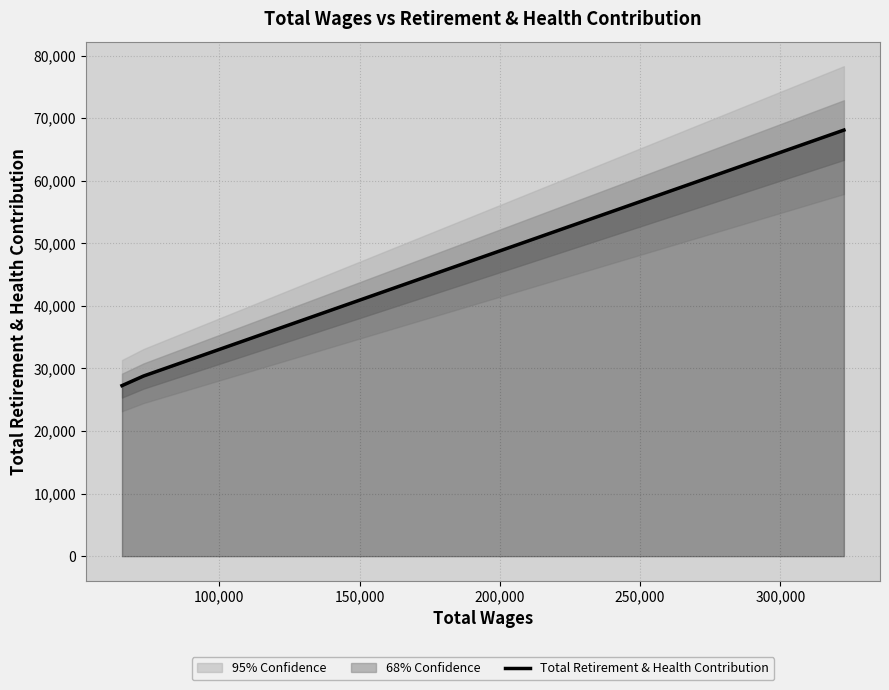

What is the difference between the maximum and minimum values?

40844